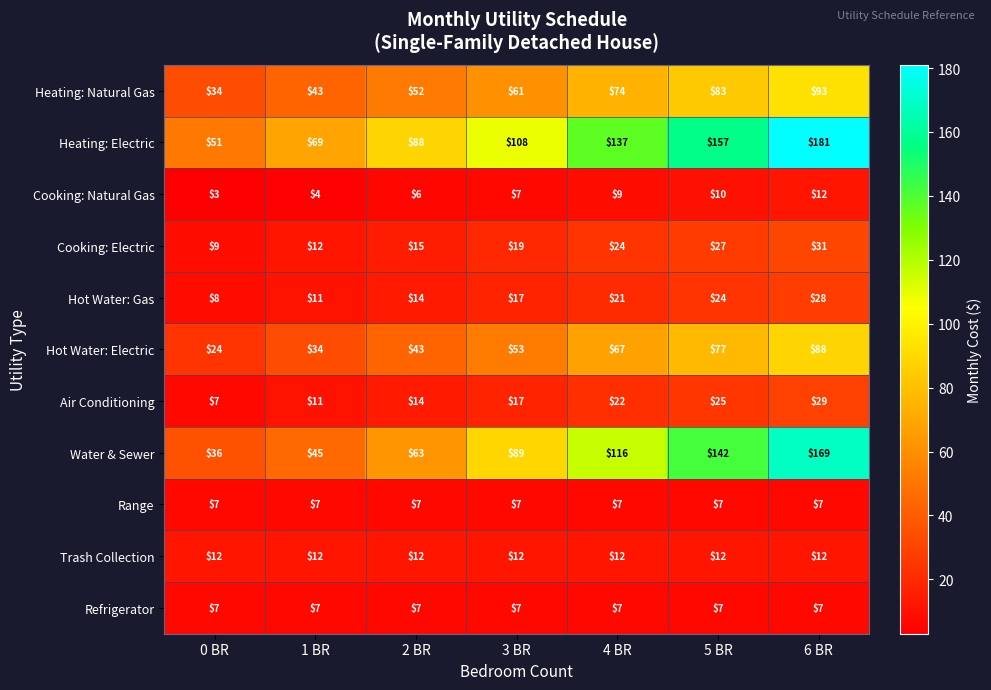

Which label corresponds to the smallest value in the chart?

0 BR